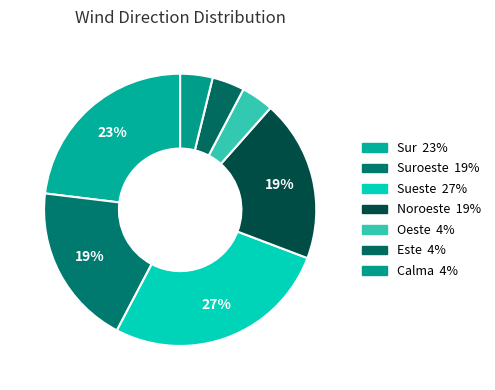

How many slices are in this pie chart?

7